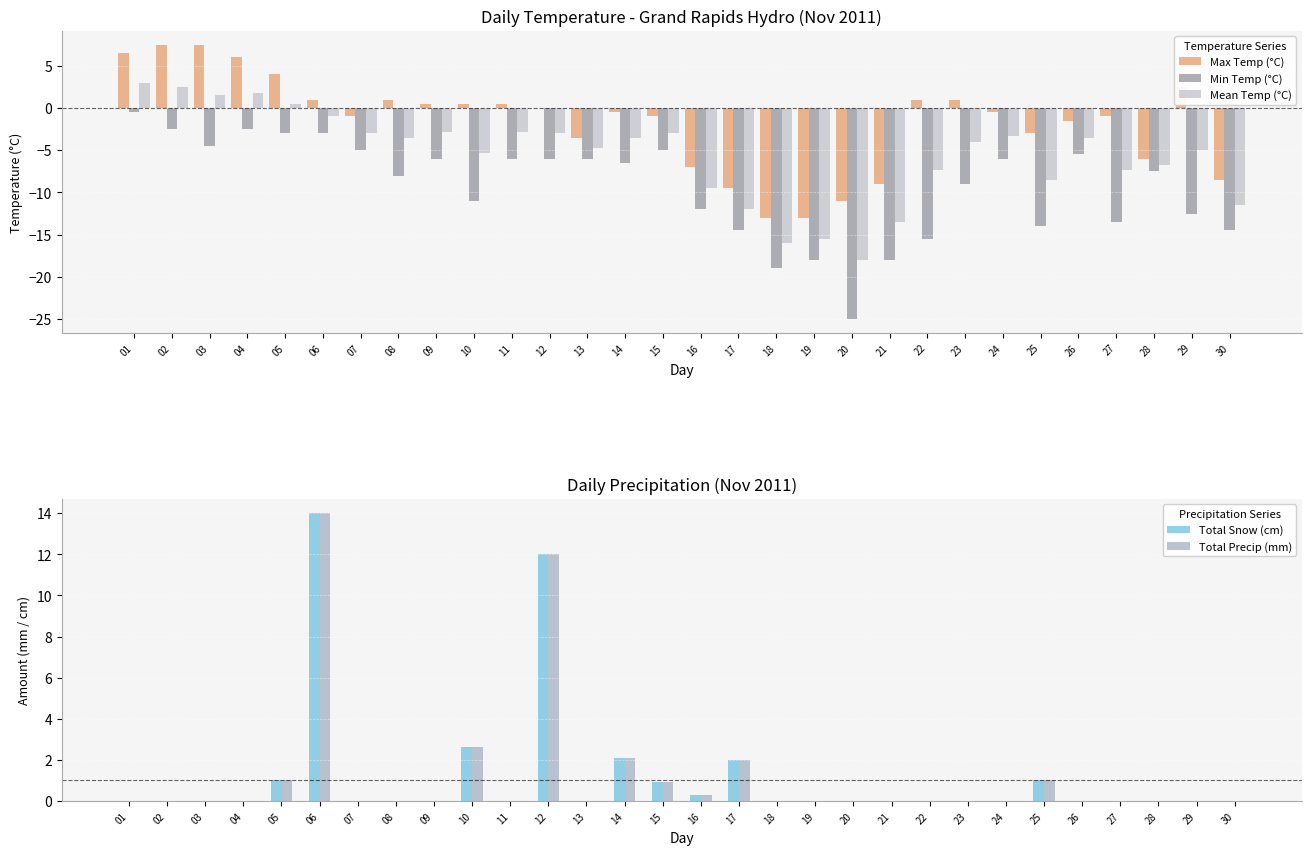

At how many categories does at least one series exceed -4?

30